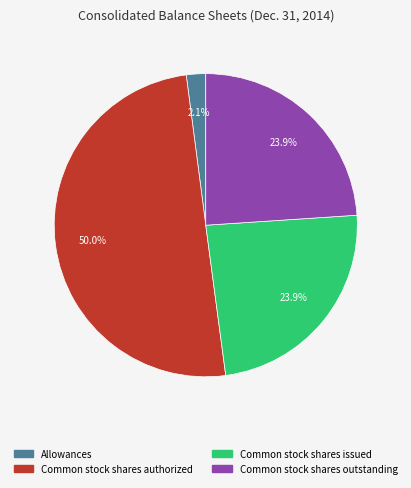

Is it true that Allowances is 14% of the pie?

False